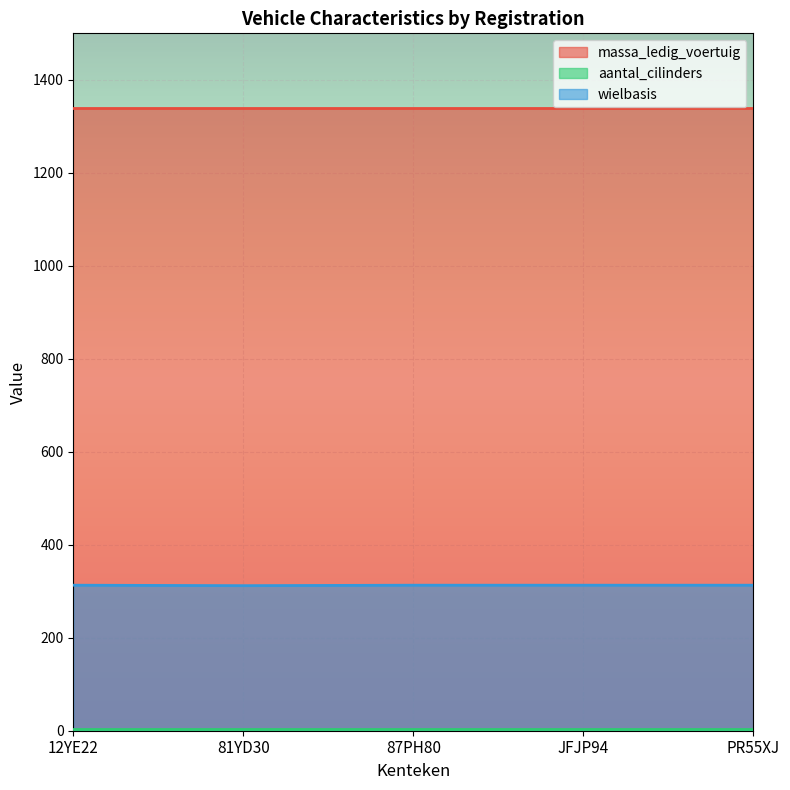

The wielbasis series shows 215 at 87PH80. True or false?

False